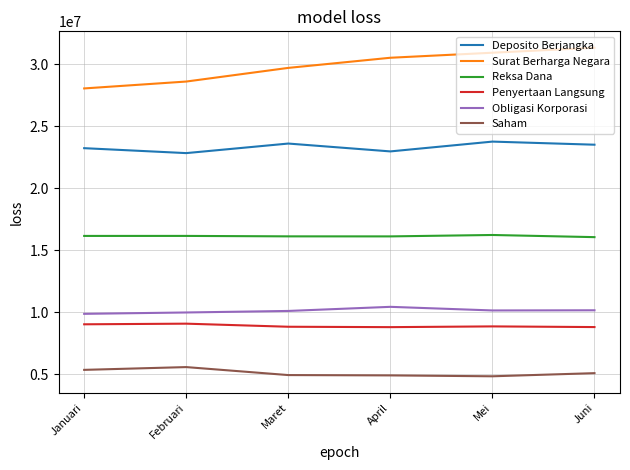

What is the total value across all series at April?

93645938.8